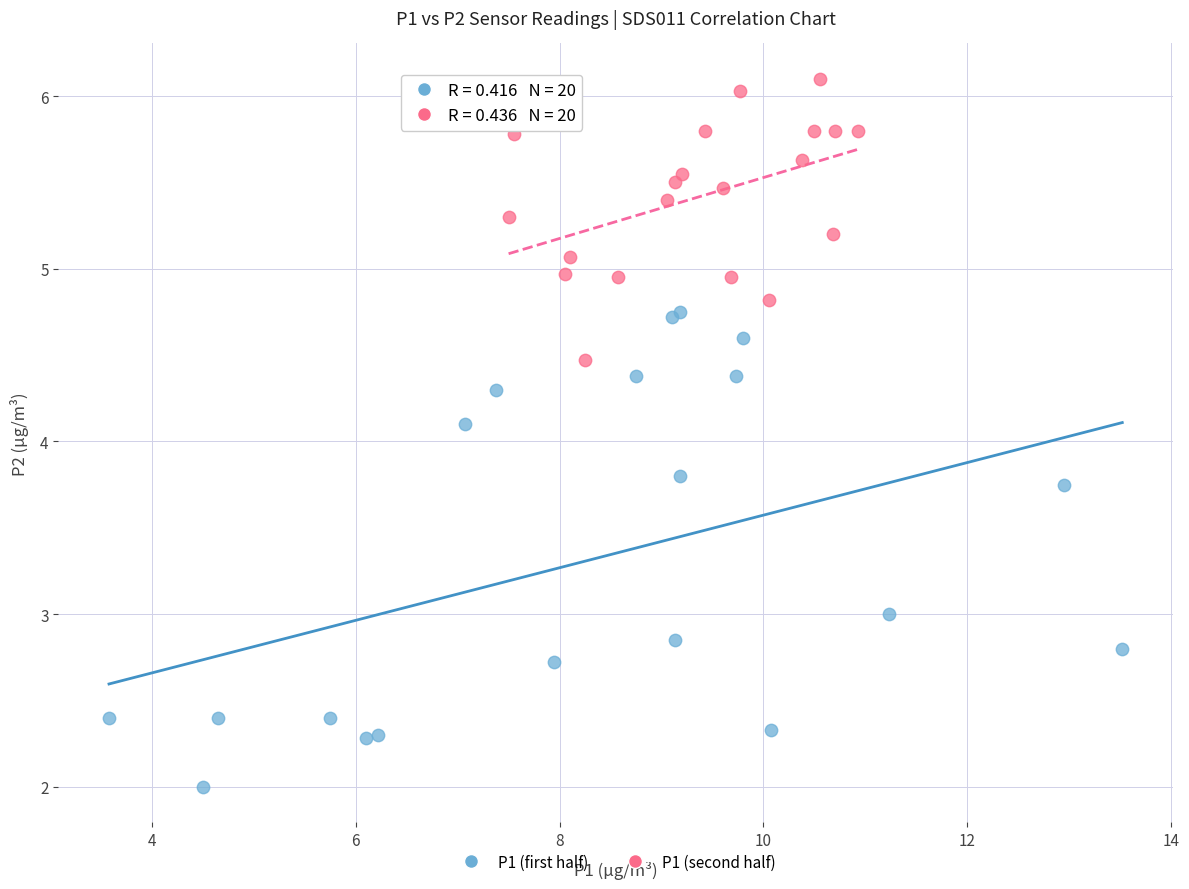

Which series contains the highest Y value?

P1 (second half)